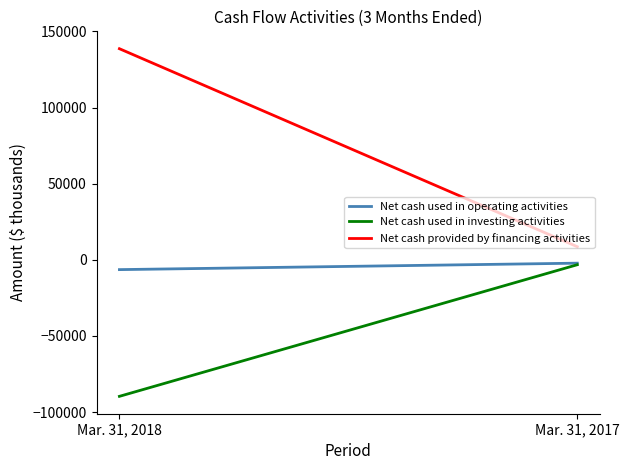

True or false: Net cash provided by financing activities has a value of 64834 at Mar. 31, 2018.

False